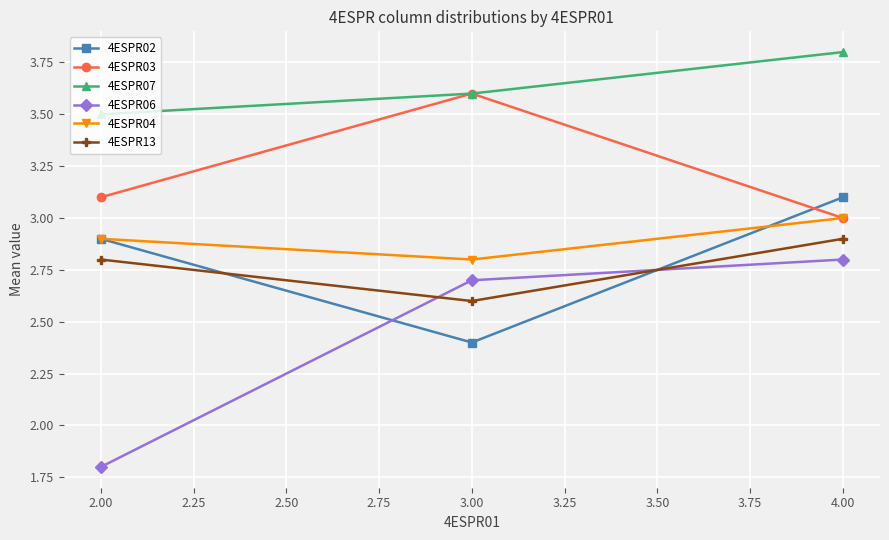

What is the total value across all series at 2.00?

17.0